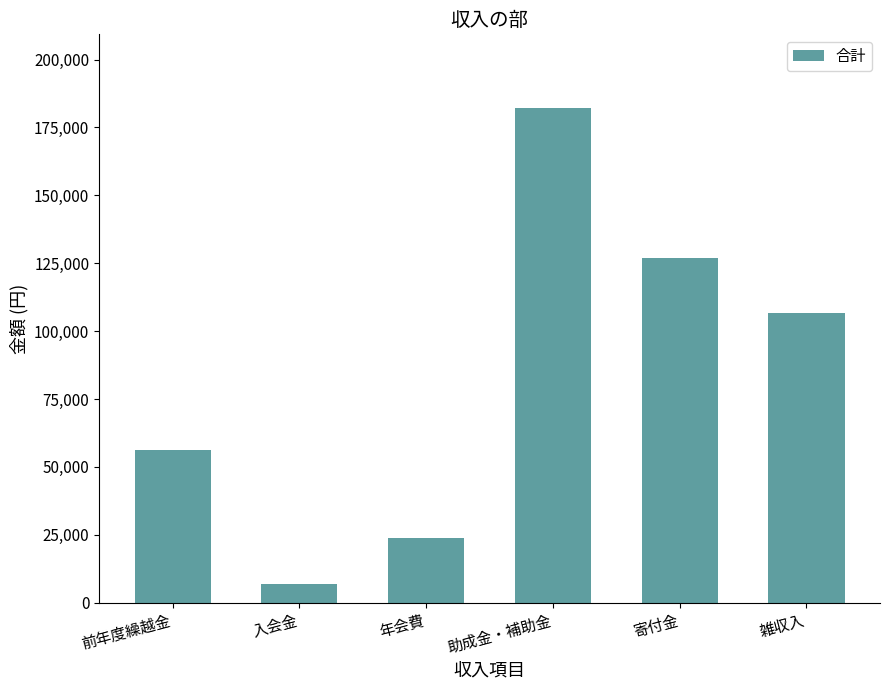

List the labels in order of value, largest first.

助成金・補助金, 寄付金, 雑収入, 前年度繰越金, 年会費, 入会金